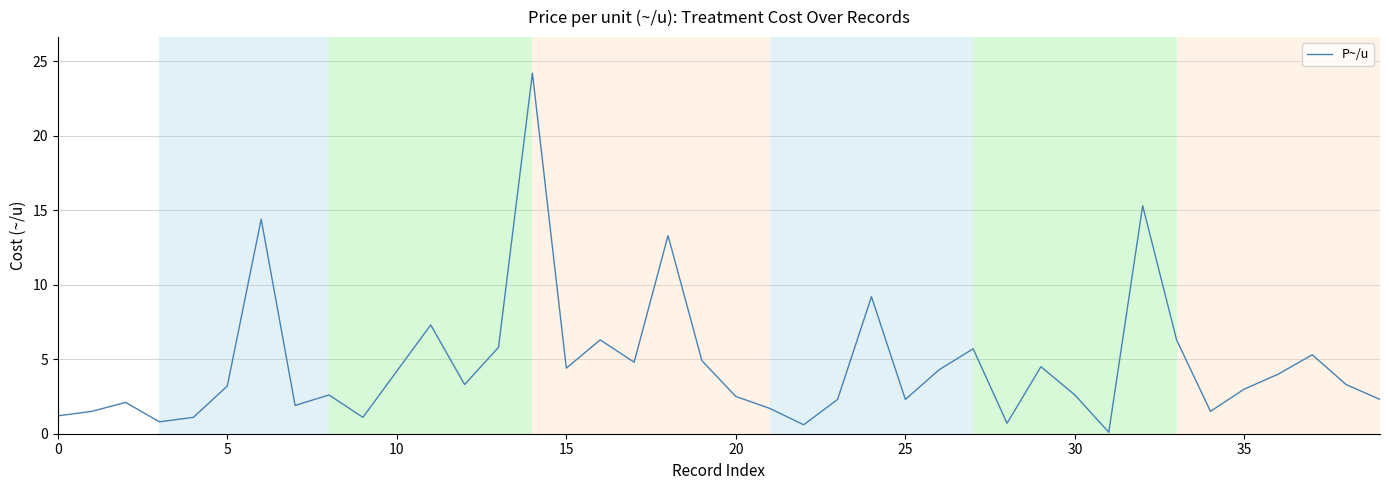

What is the maximum value shown in the chart?

24.2